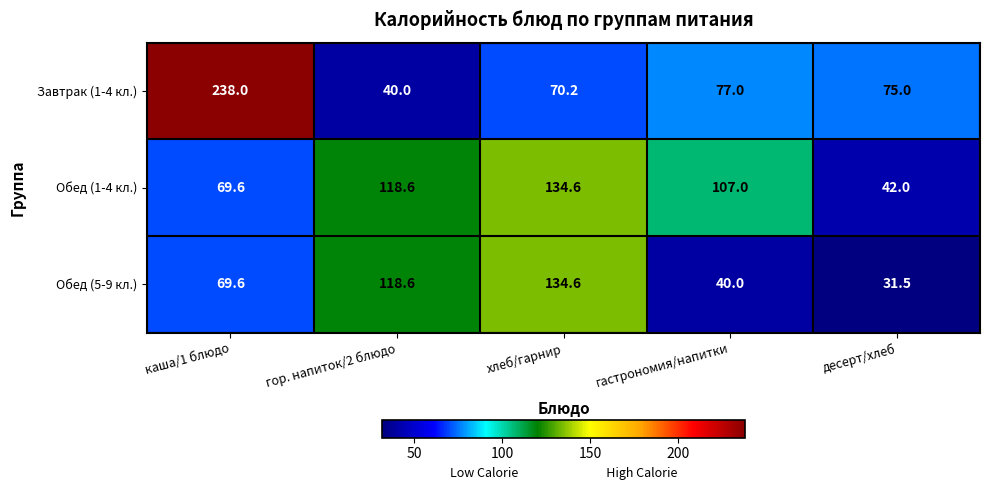

What is the difference between the Обед (5-9 кл.) values at каша/1 блюдо and гастрономия/напитки?

29.6